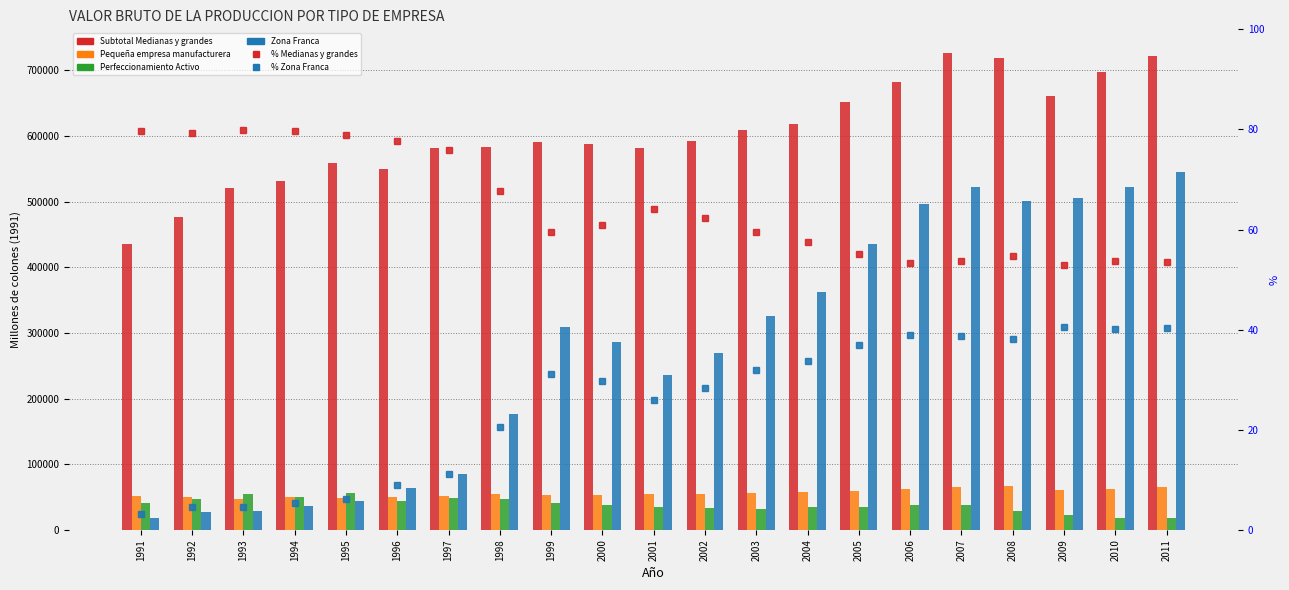

At 2000, list the series in order from smallest to largest.

% Zona Franca, % Medianas y grandes, Perfeccionamiento Activo, Pequeña empresa manufacturera, Zona Franca, Subtotal Medianas y grandes